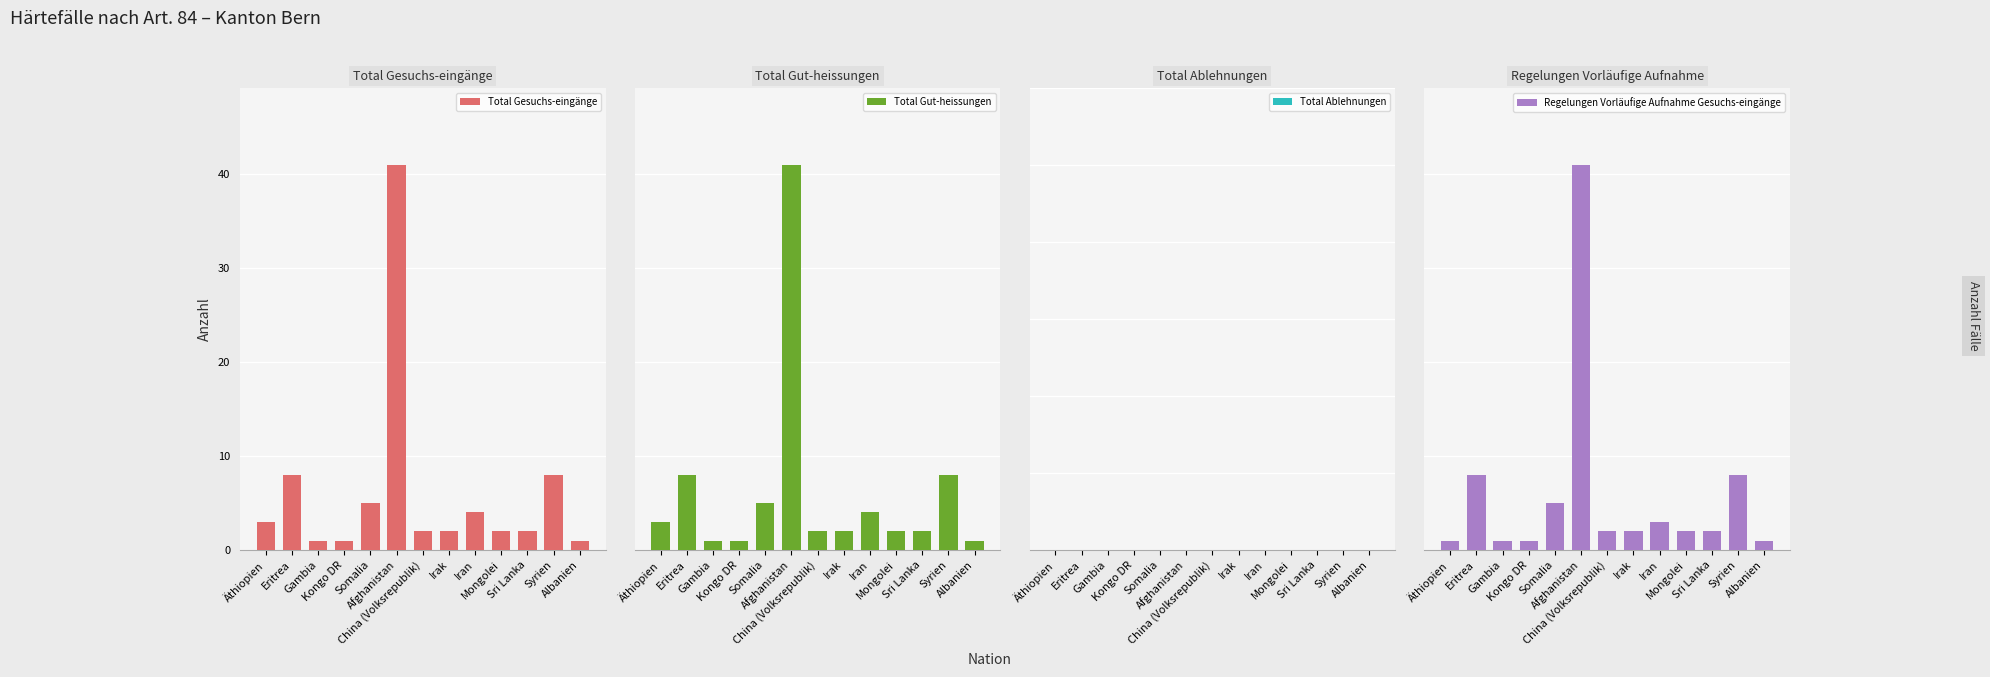

At which category is the sum across all series the highest?

Afghanistan